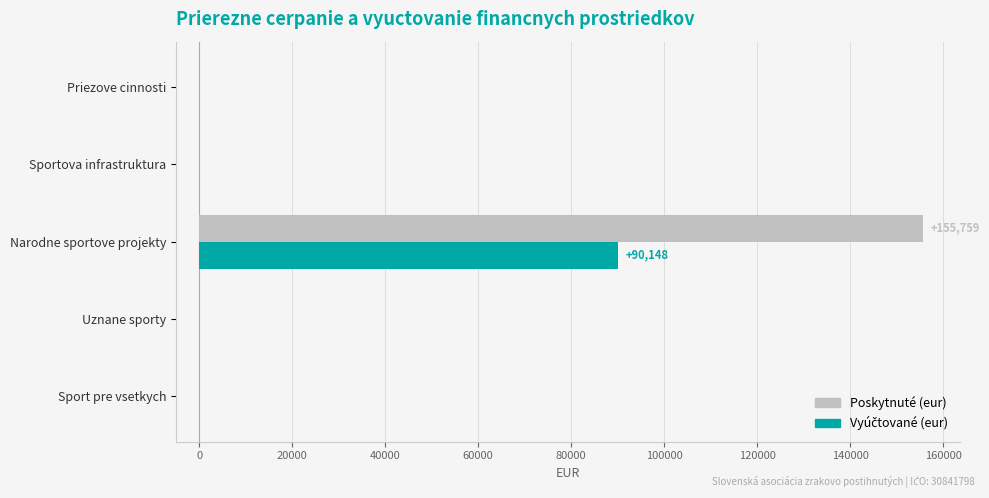

Is it true that Poskytnuté (eur) equals 0 at Sportova infrastruktura?

True